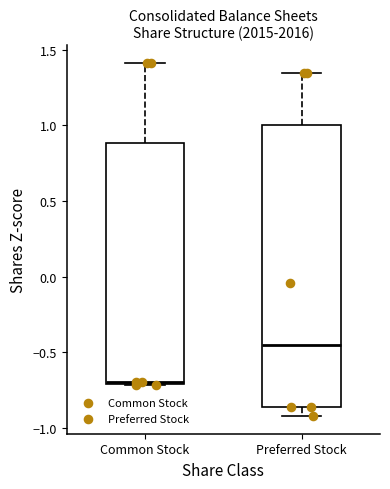

Where does the upper whisker of the box for Common Stock end on the y-axis? The values are not printed on the chart, so give them approximately, as read against the axis.

1.40